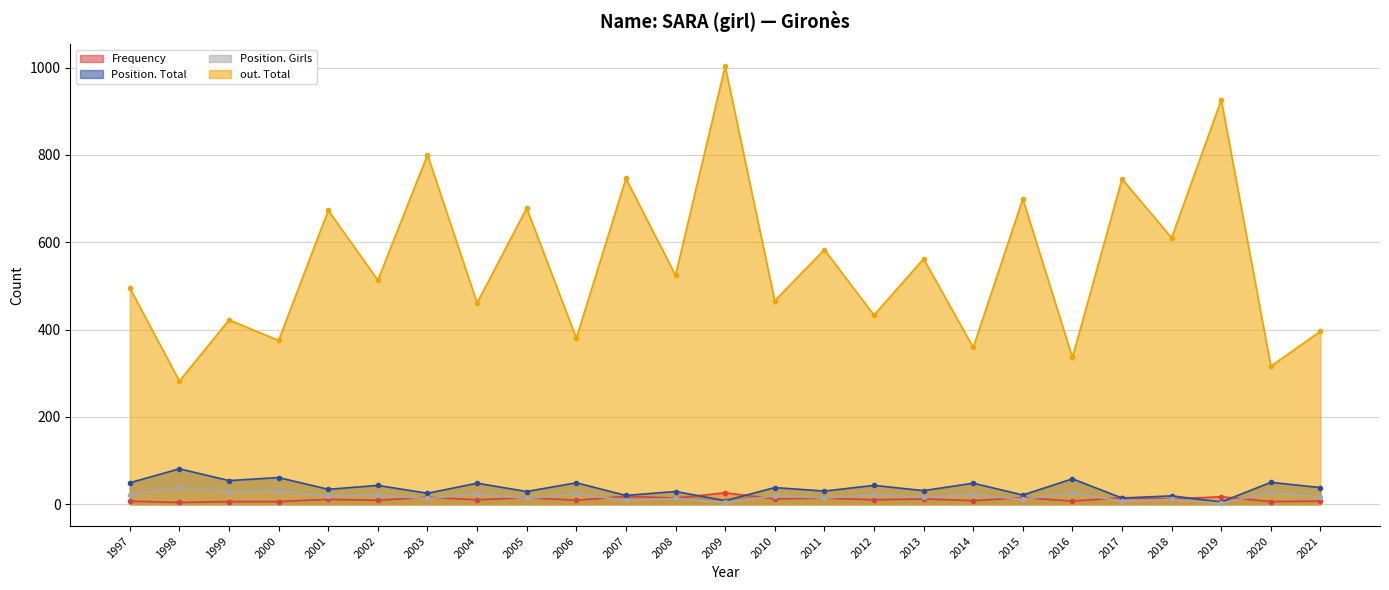

What is the value of the Position. Girls point at the 25th from the left?

16